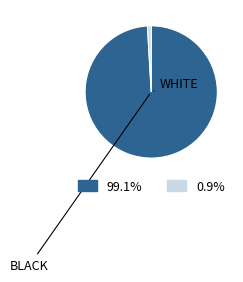

Is there any slice that represents more than half of the pie?

Yes